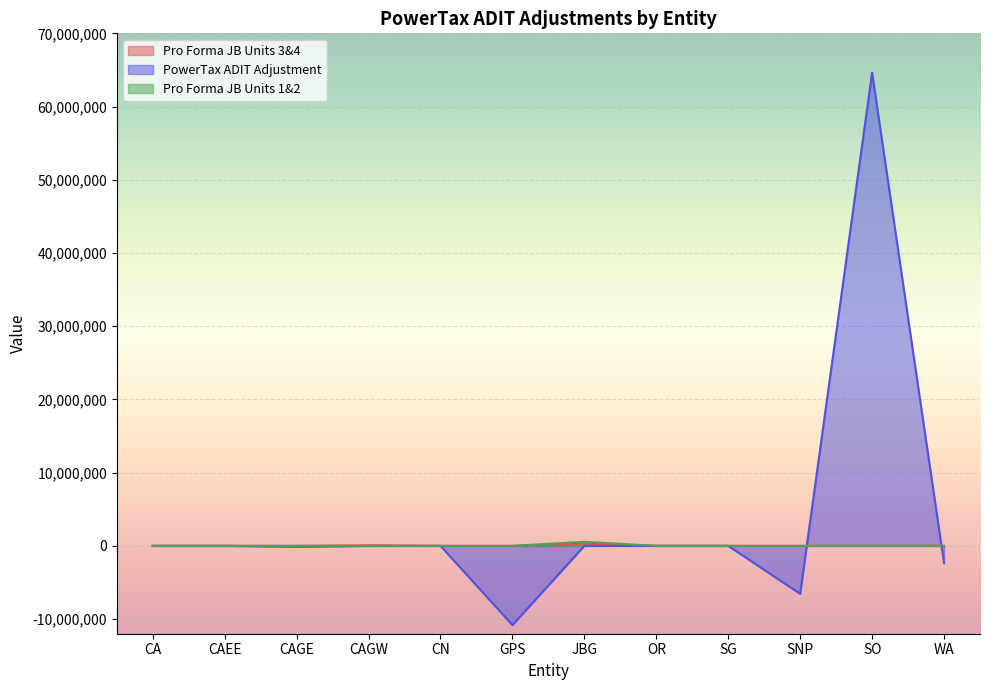

Which category has the lowest value across all series?

GPS